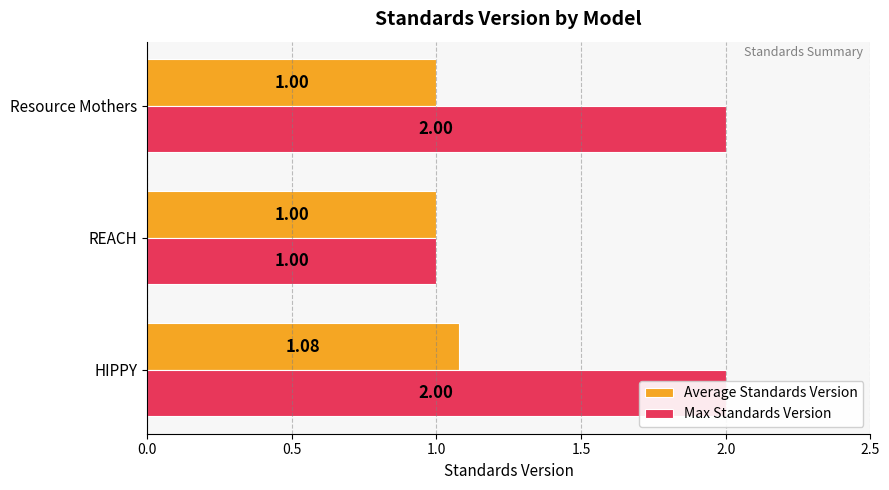

Does the chart contain stacked bars?

No